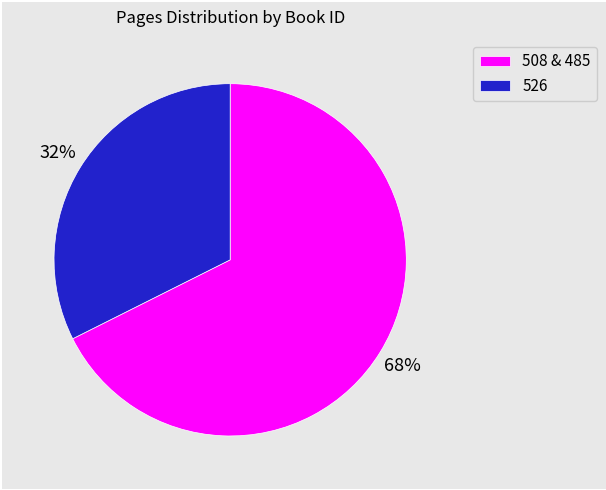

What is the smallest slice in the pie chart?

526